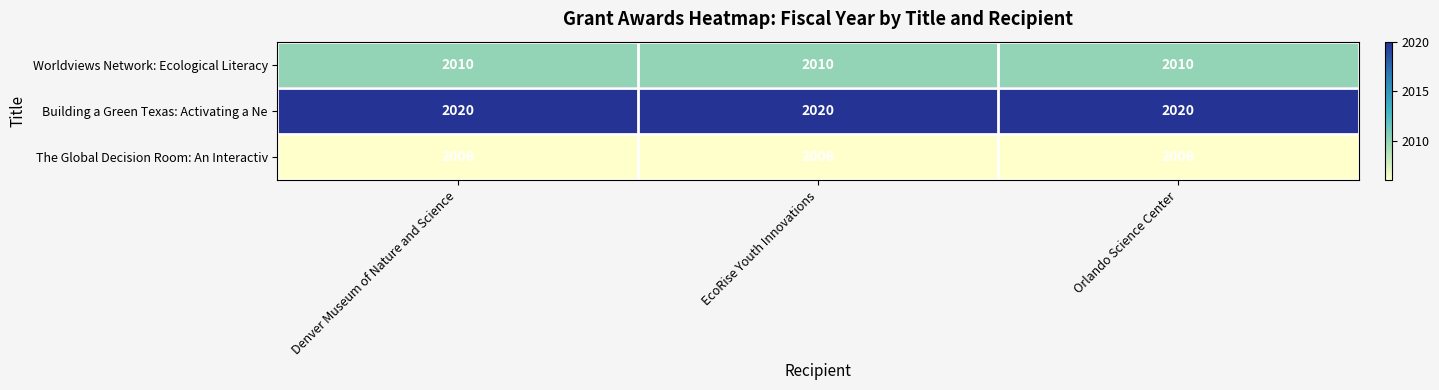

The Worldviews Network: Ecological Literacy series shows 2010 at Denver Museum of Nature and Science. True or false?

True